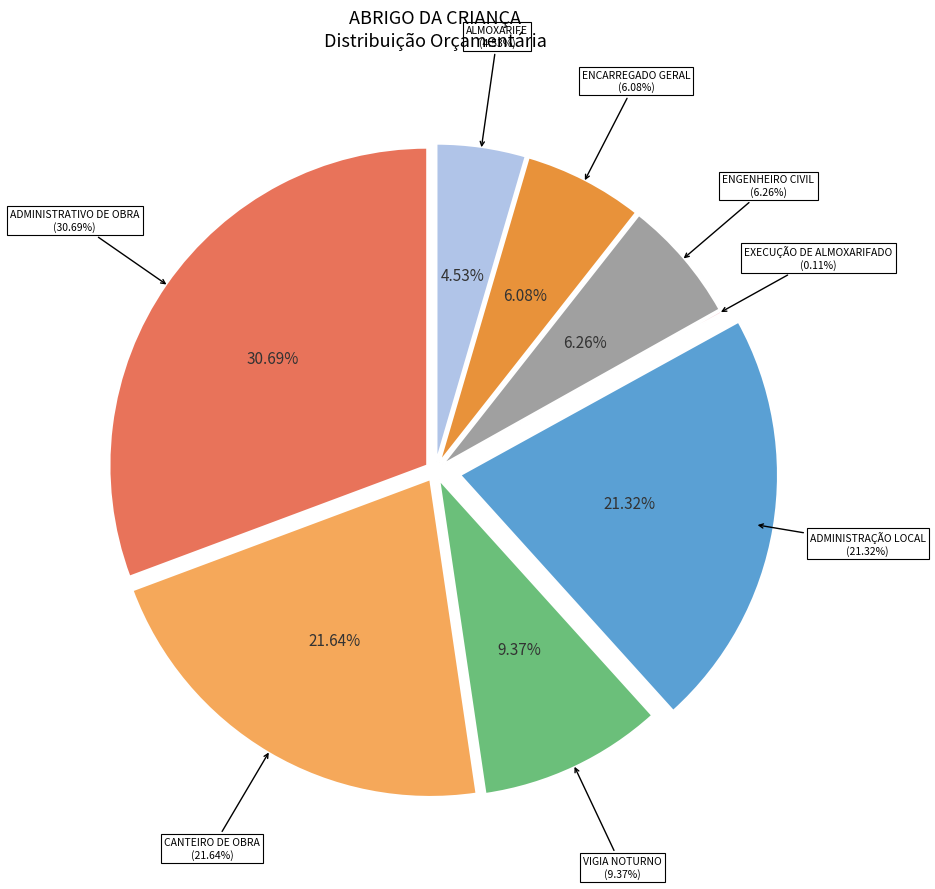

What portion of the pie excludes ENGENHEIRO CIVIL?

93.7%